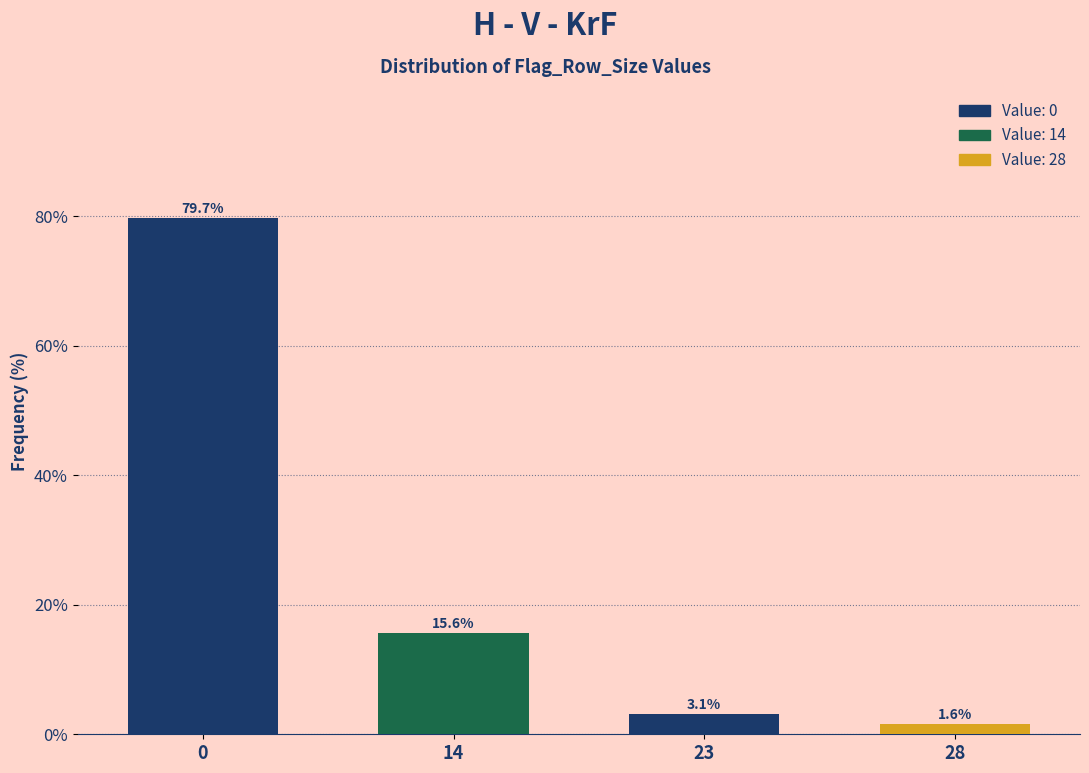

Reading left to right, what are all the values shown in this chart?

79.7	15.6	3.1	1.6